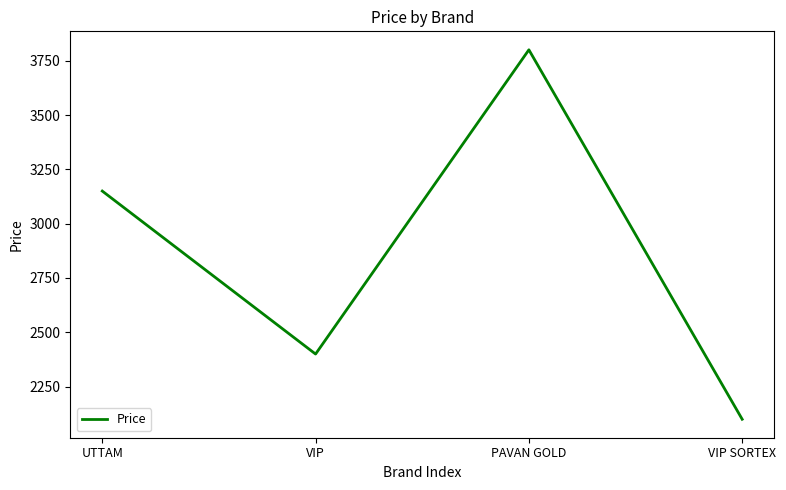

What is the change in value from UTTAM to PAVAN GOLD?

+650